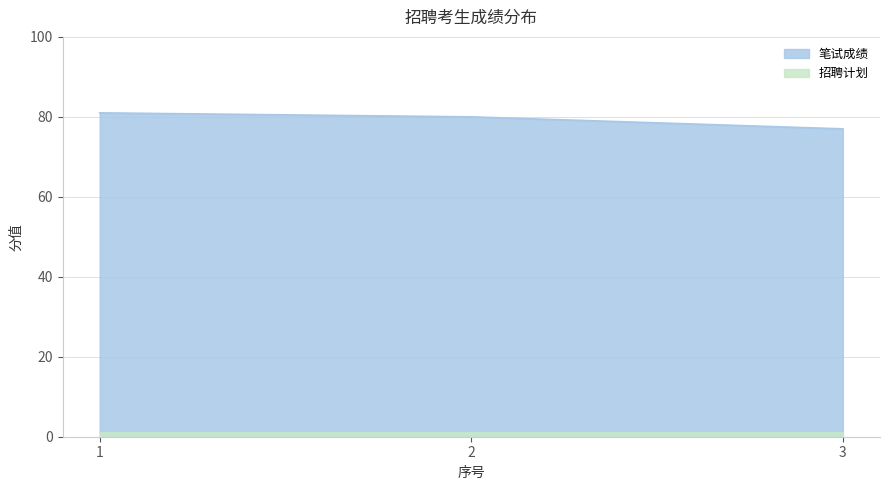

What is the value of the 1st point from the left?

81